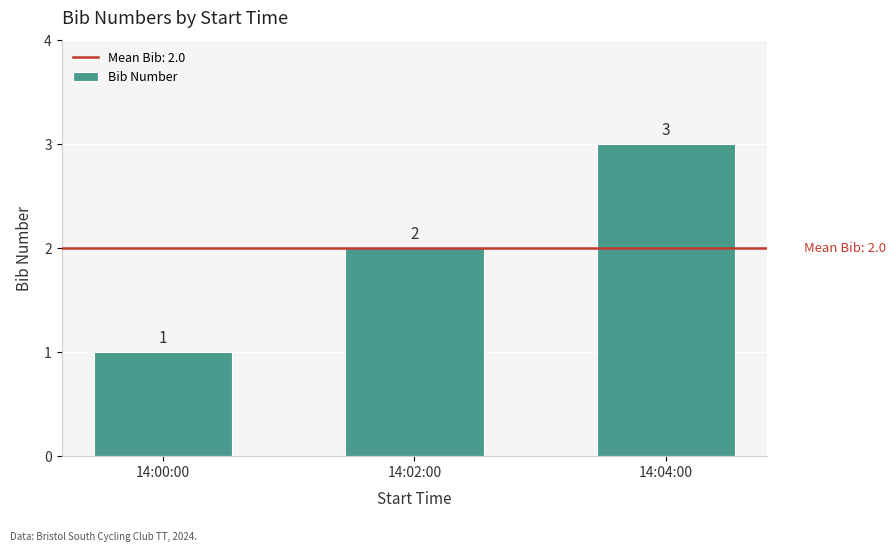

Rank the categories by value from highest to lowest.

14:04:00, 14:02:00, 14:00:00